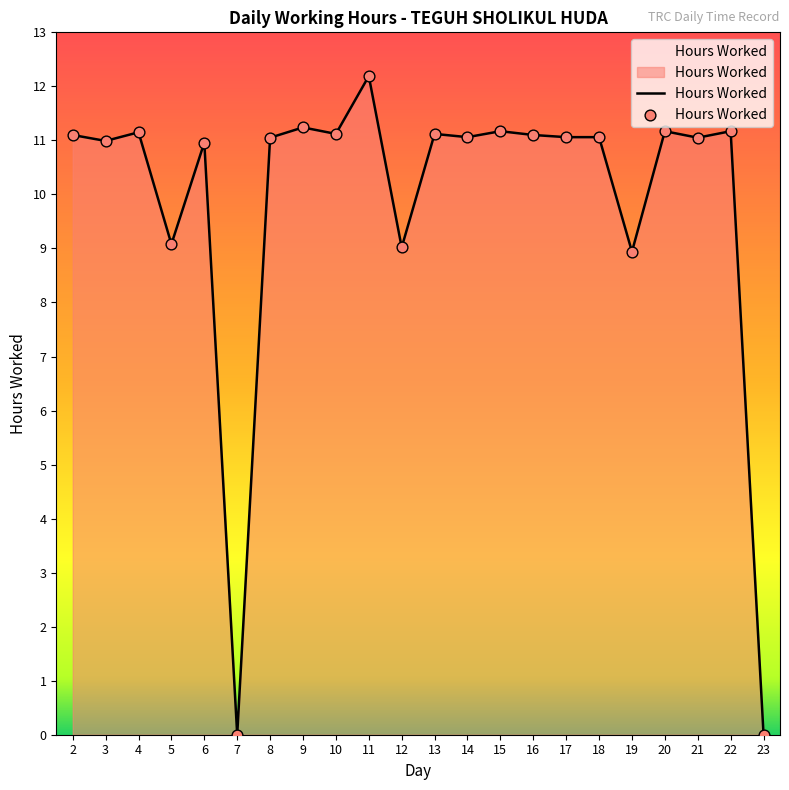

What is the change in value from 4 to 5?

-2.1